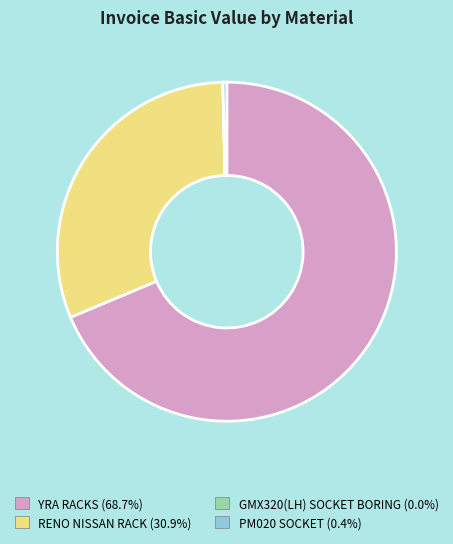

Which category has the biggest portion of the pie?

YRA RACKS